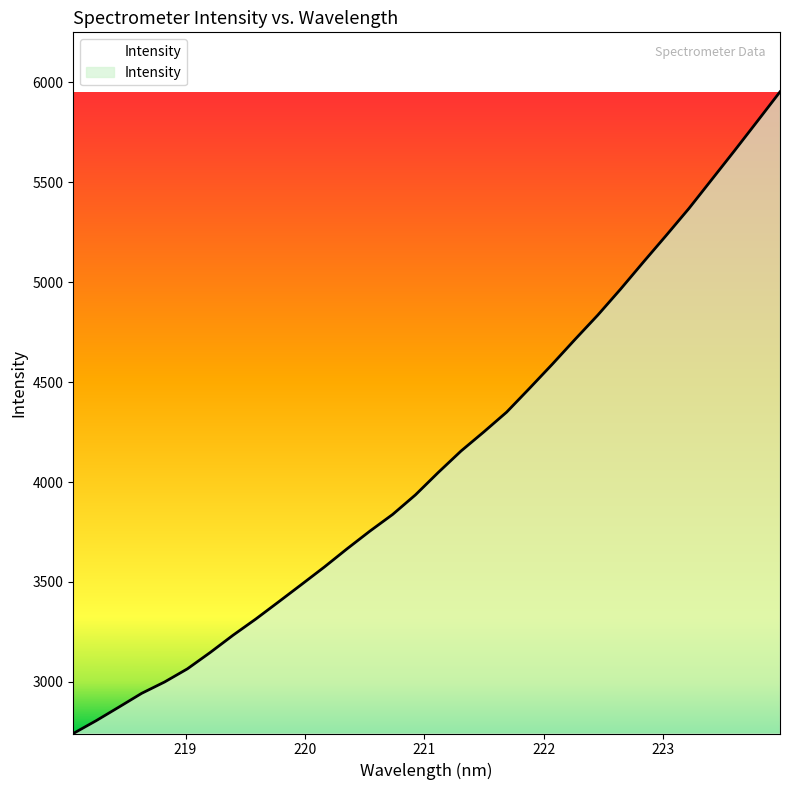

What is the smallest value displayed?

2742.1